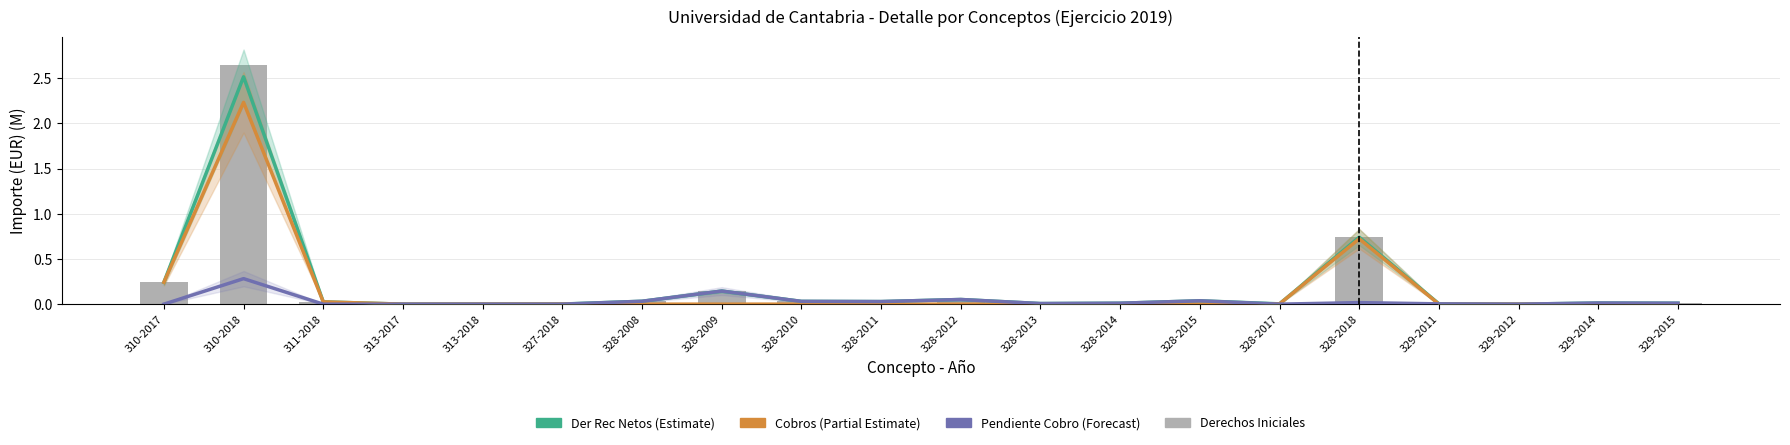

At which category is the sum across all series the highest?

310-2018